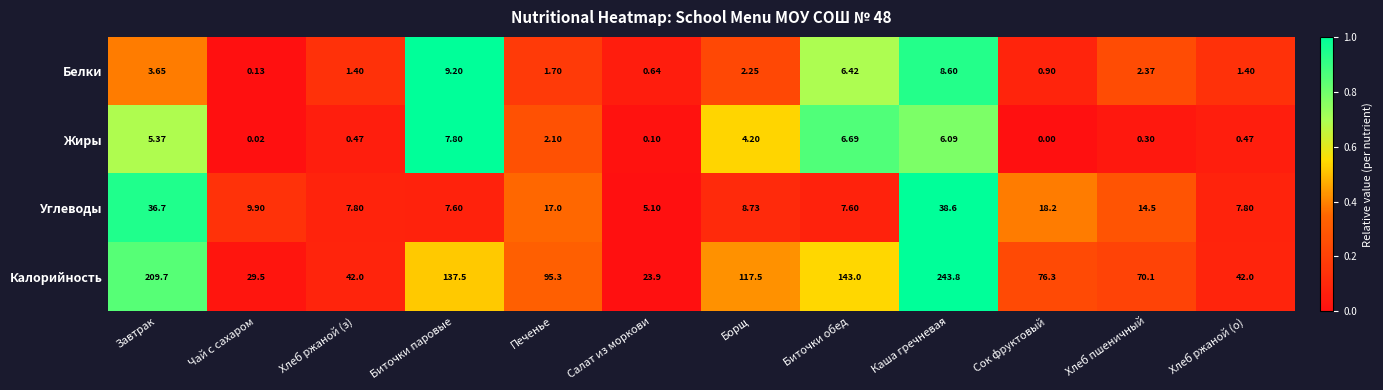

Rank the series at Сок фруктовый from highest to lowest value.

Калорийность, Углеводы, Белки, Жиры